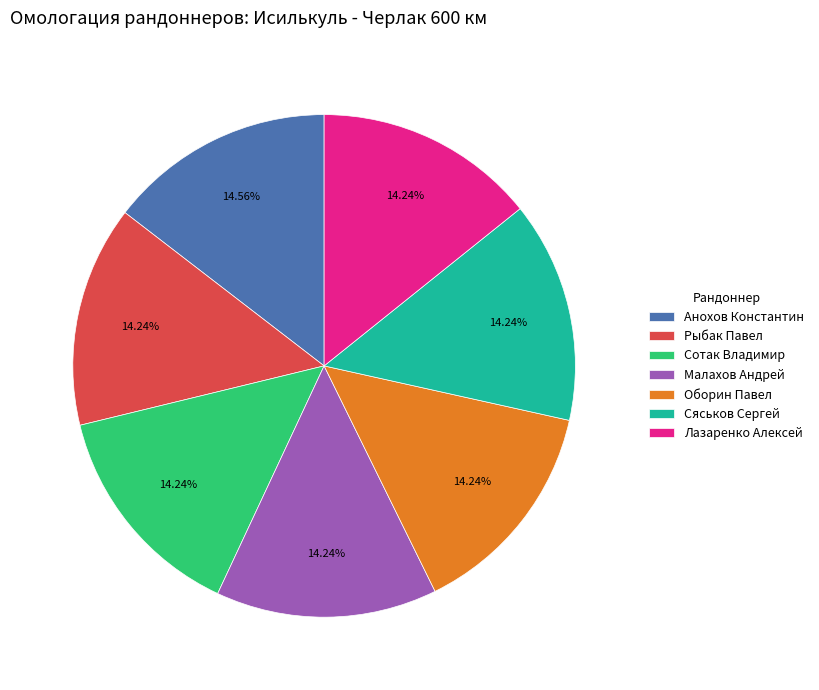

Combined, do Малахов Андрей and Анохов Константин account for over 50%?

No